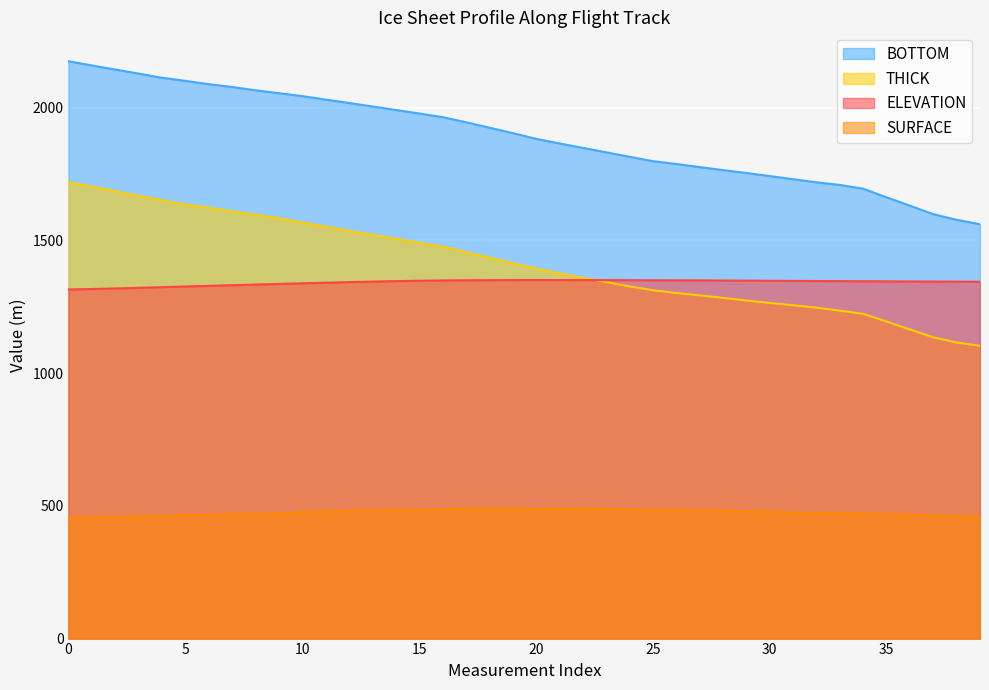

How many lines are shown in the chart?

4